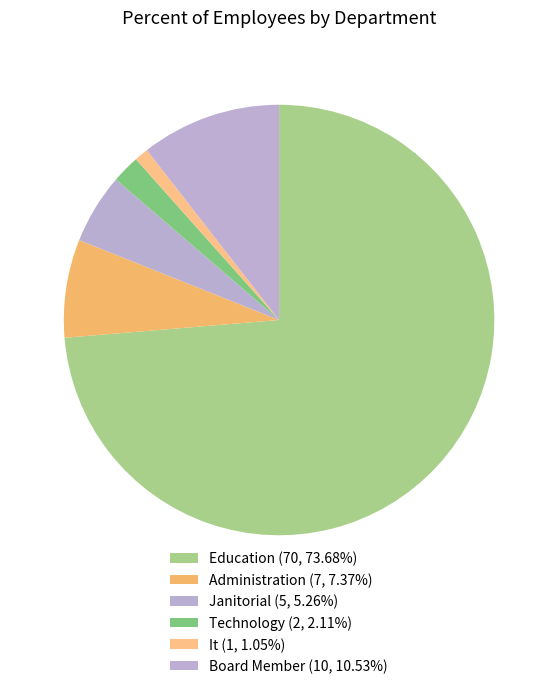

To the nearest percent, what is the average slice percentage?

17%